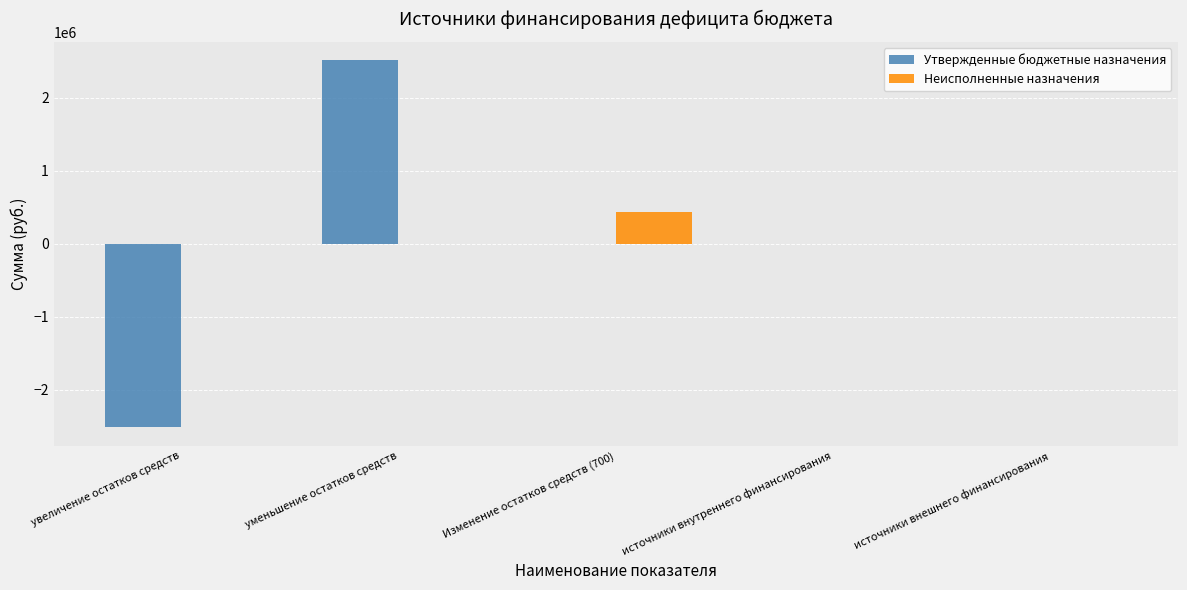

Is it true that Неисполненные назначения equals 175993.1 at источники внешнего финансирования?

False